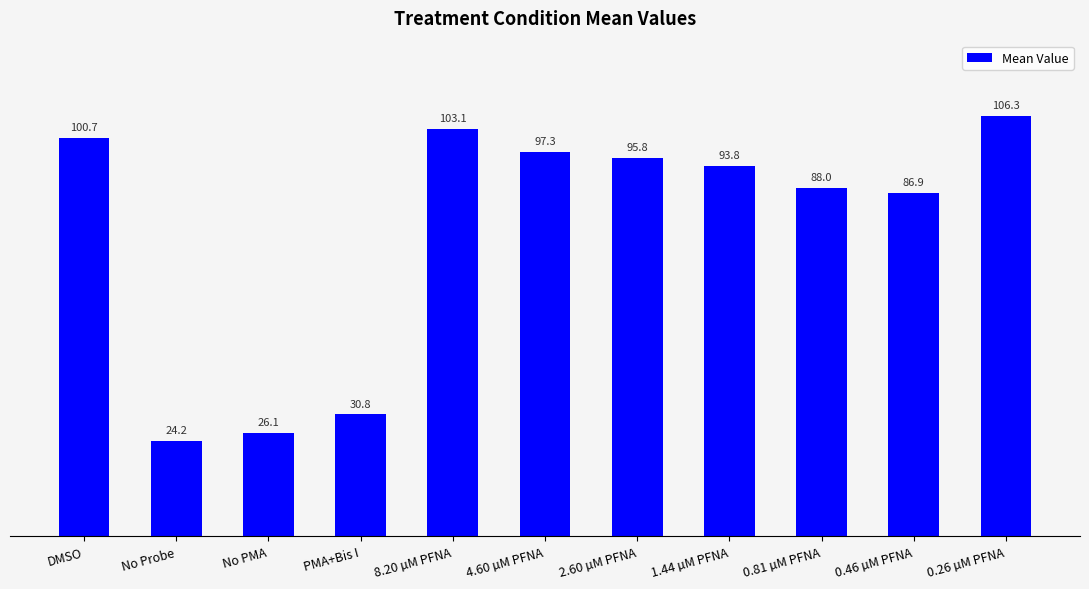

Reading left to right, what are all the values shown in this chart?

DMSO=100.7	No Probe=24.2	No PMA=26.1	PMA+Bis I=30.8	8.20 µM PFNA=103.1	4.60 µM PFNA=97.3	2.60 µM PFNA=95.8	1.44 µM PFNA=93.8	0.81 µM PFNA=88.0	0.46 µM PFNA=86.9	0.26 µM PFNA=106.3